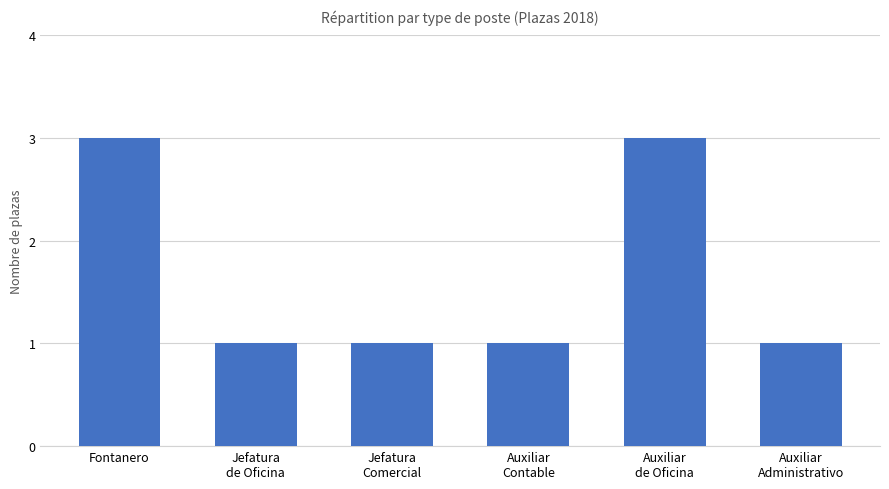

Approximately how many times larger is the value at Jefatura
Comercial compared to Auxiliar
Administrativo?

1.0